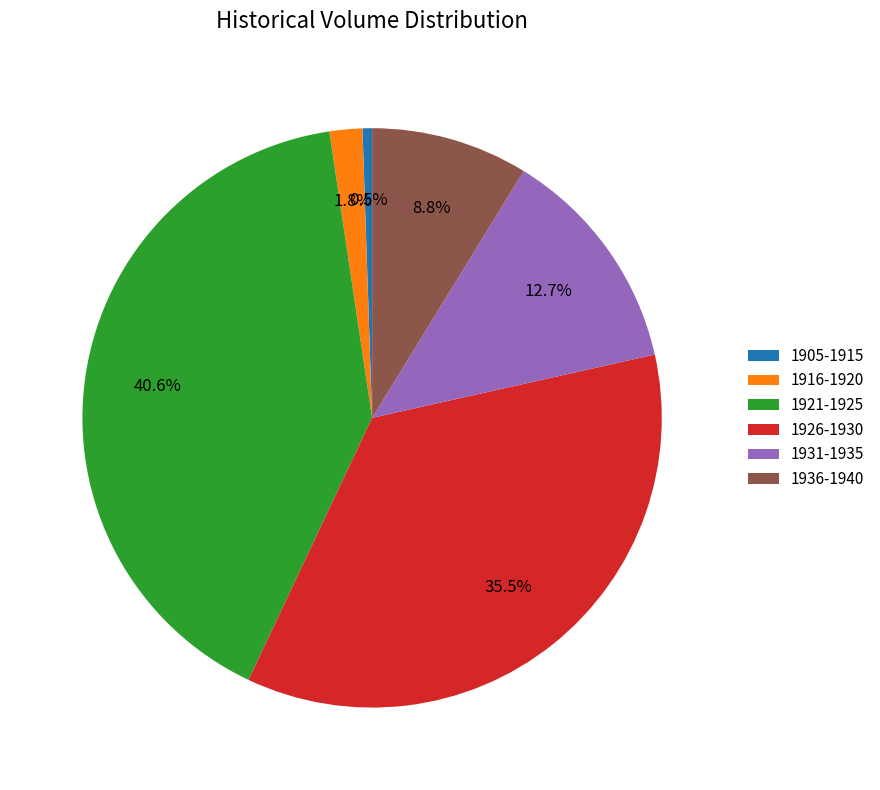

Which category has the biggest portion of the pie?

1921-1925